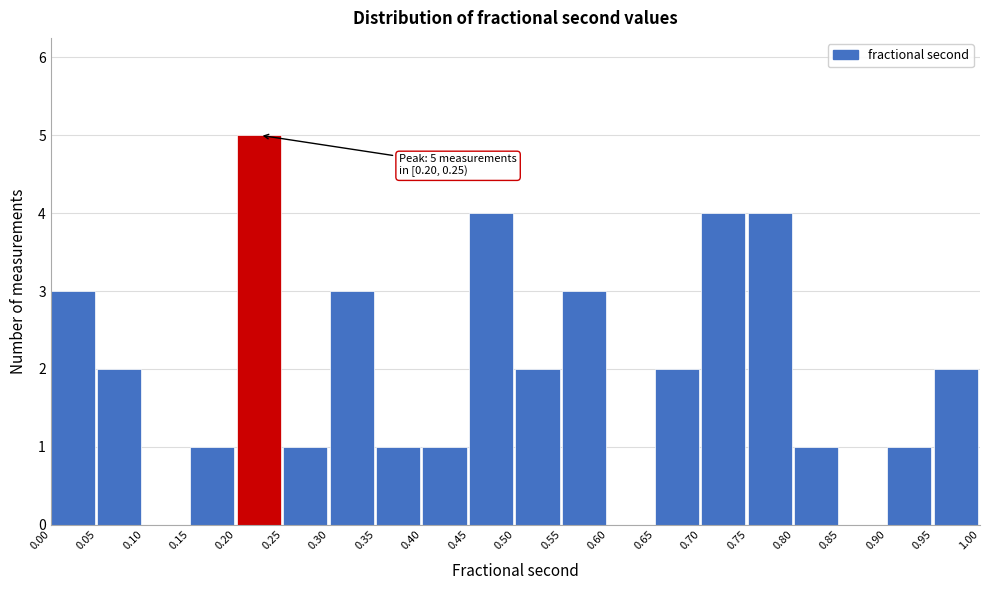

Which range on the x-axis has the tallest bar?

0.20 to 0.25